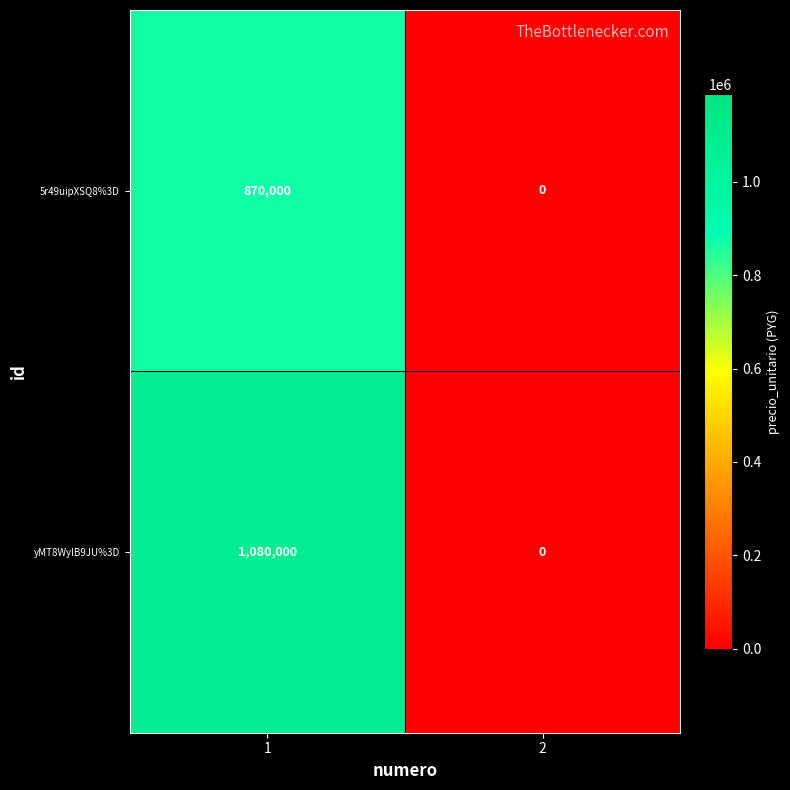

The value of yMT8WylB9JU%3D at 1 is 1080000. True or false?

True